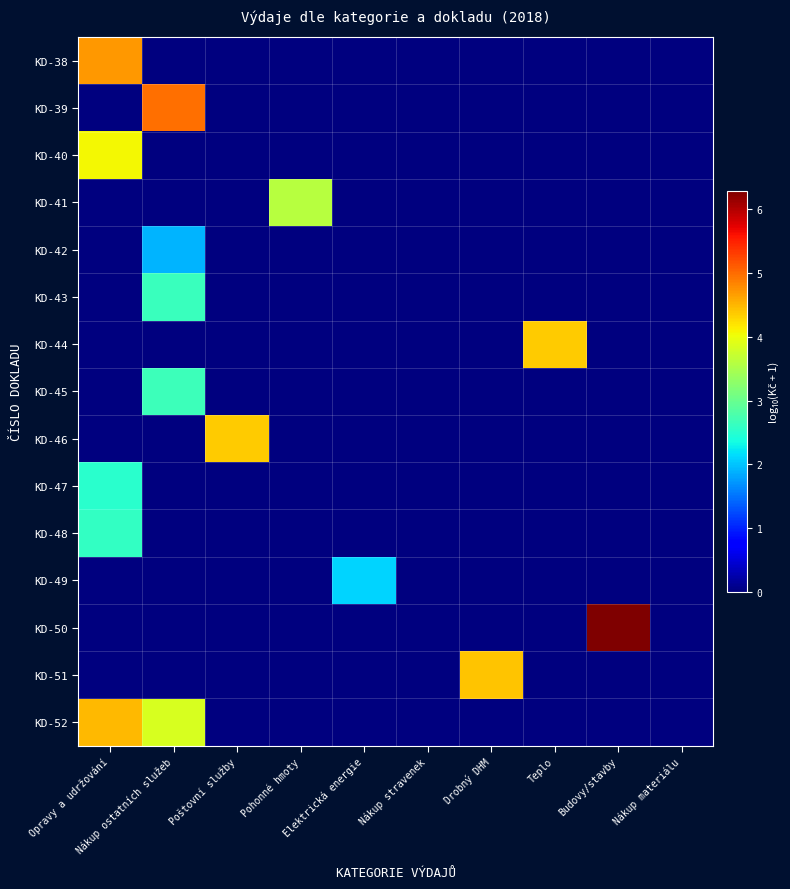

What is the difference between the highest and lowest values at Poštovní služby?

4.4